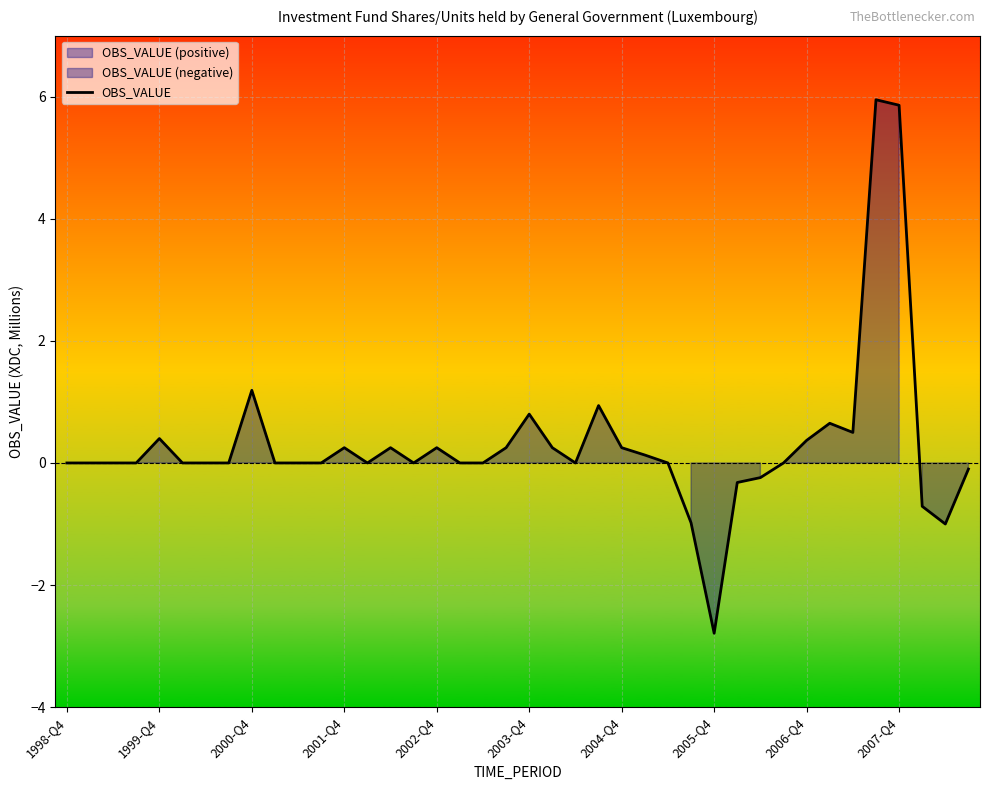

What is the lowest value of the OBS_VALUE series?

-2.8